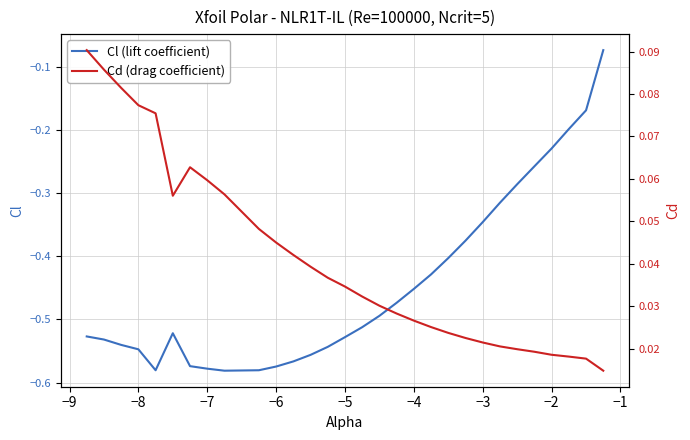

True or false: Cd (drag coefficient) and Cl (lift coefficient) cross at least once.

False